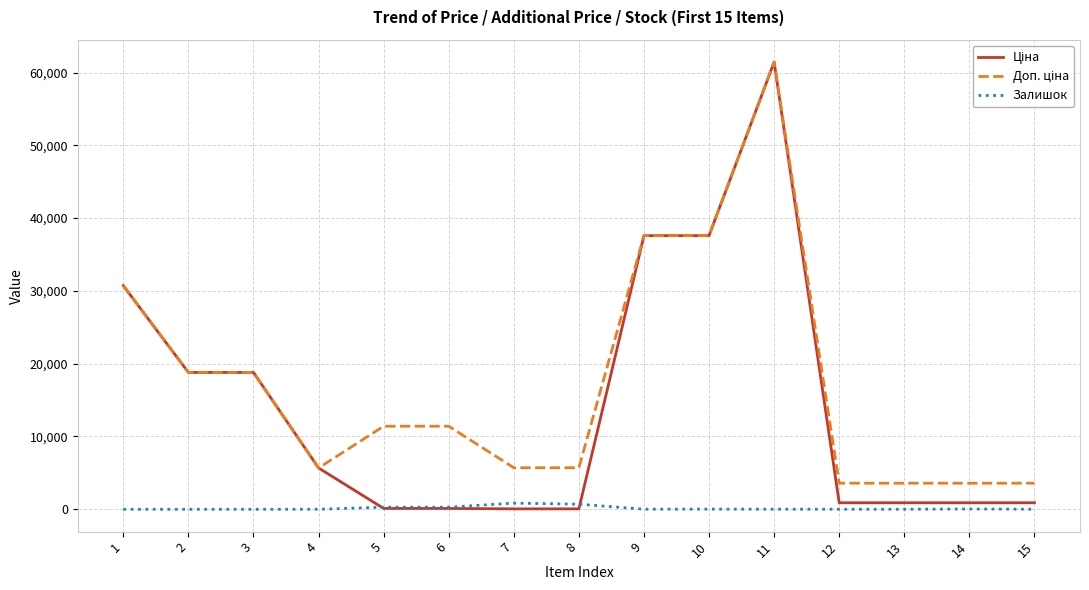

What is the greatest value displayed?

61434.3